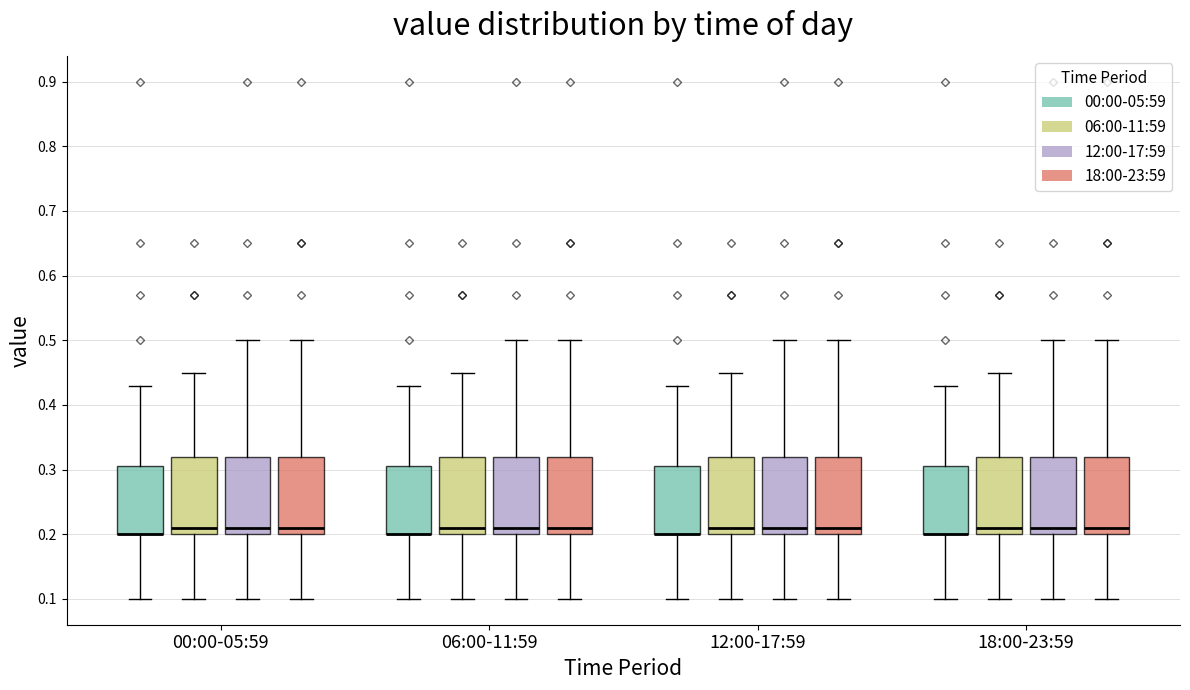

Reading left to right, read every box against the y-axis: the position of its median line, the range the box covers, and the ends of its whiskers. The values are not printed on the chart, so give them approximately, as read against the axis.

00:00-05:59 (00:00-05:59): median 0.20 (drawn on the box's lower edge), box 0.20 to 0.31, whiskers 0.10 to 0.43
00:00-05:59 (06:00-11:59): median 0.21, box 0.20 to 0.32, whiskers 0.10 to 0.45
00:00-05:59 (12:00-17:59): median 0.21, box 0.20 to 0.32, whiskers 0.10 to 0.50
00:00-05:59 (18:00-23:59): median 0.21, box 0.20 to 0.32, whiskers 0.10 to 0.50
06:00-11:59 (00:00-05:59): median 0.20 (drawn on the box's lower edge), box 0.20 to 0.31, whiskers 0.10 to 0.43
06:00-11:59 (06:00-11:59): median 0.21, box 0.20 to 0.32, whiskers 0.10 to 0.45
06:00-11:59 (12:00-17:59): median 0.21, box 0.20 to 0.32, whiskers 0.10 to 0.50
06:00-11:59 (18:00-23:59): median 0.21, box 0.20 to 0.32, whiskers 0.10 to 0.50
12:00-17:59 (00:00-05:59): median 0.20 (drawn on the box's lower edge), box 0.20 to 0.31, whiskers 0.10 to 0.43
12:00-17:59 (06:00-11:59): median 0.21, box 0.20 to 0.32, whiskers 0.10 to 0.45
12:00-17:59 (12:00-17:59): median 0.21, box 0.20 to 0.32, whiskers 0.10 to 0.50
12:00-17:59 (18:00-23:59): median 0.21, box 0.20 to 0.32, whiskers 0.10 to 0.50
18:00-23:59 (00:00-05:59): median 0.20 (drawn on the box's lower edge), box 0.20 to 0.31, whiskers 0.10 to 0.43
18:00-23:59 (06:00-11:59): median 0.21, box 0.20 to 0.32, whiskers 0.10 to 0.45
18:00-23:59 (12:00-17:59): median 0.21, box 0.20 to 0.32, whiskers 0.10 to 0.50
18:00-23:59 (18:00-23:59): median 0.21, box 0.20 to 0.32, whiskers 0.10 to 0.50